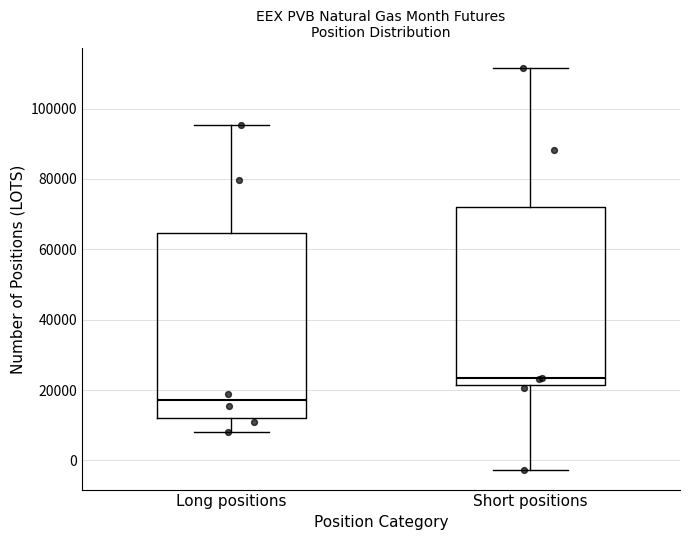

Where does the upper whisker of the box for Short positions end on the y-axis? The values are not printed on the chart, so give them approximately, as read against the axis.

112000